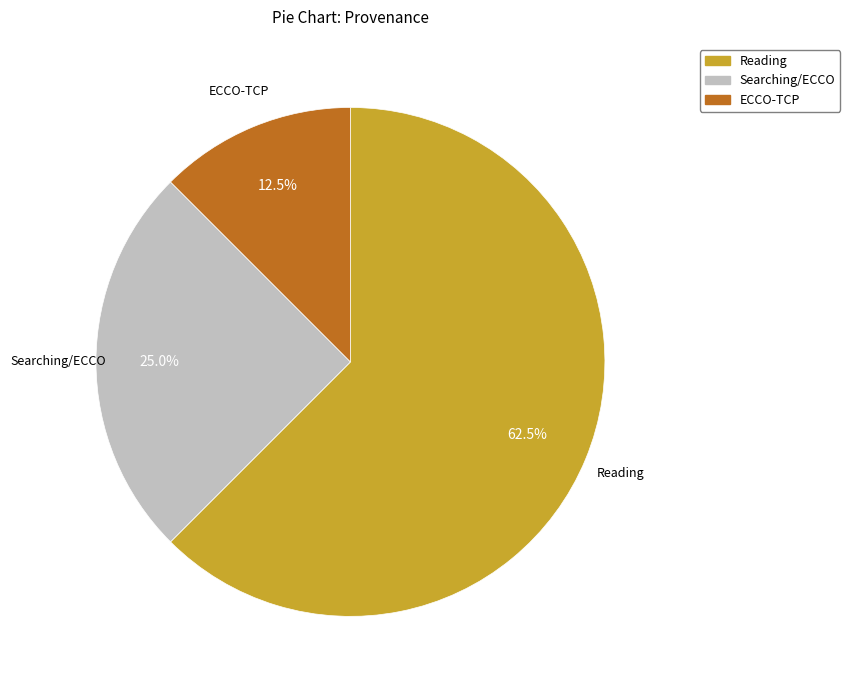

How many segments does this pie chart have?

3